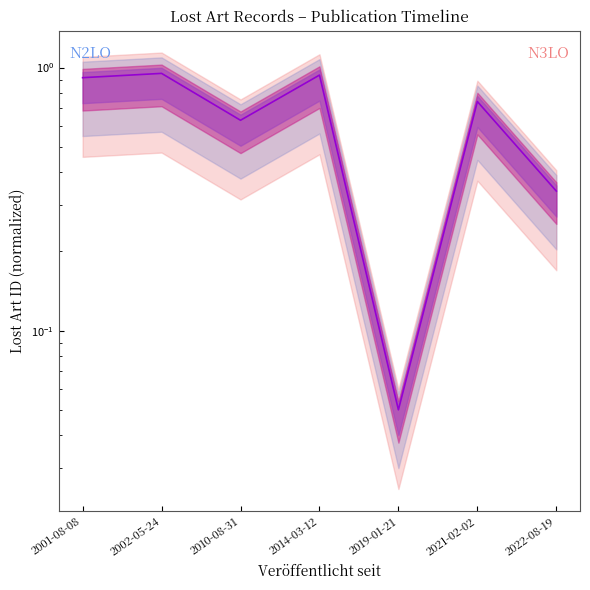

Does the chart display data point markers on the line(s)?

No